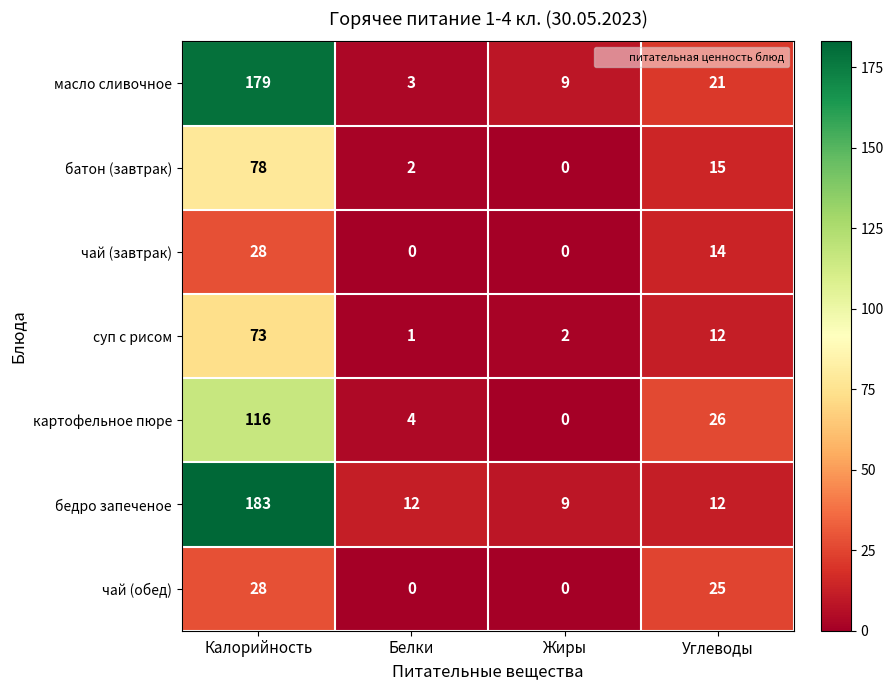

At which category does the chart reach its peak across all series?

Калорийность